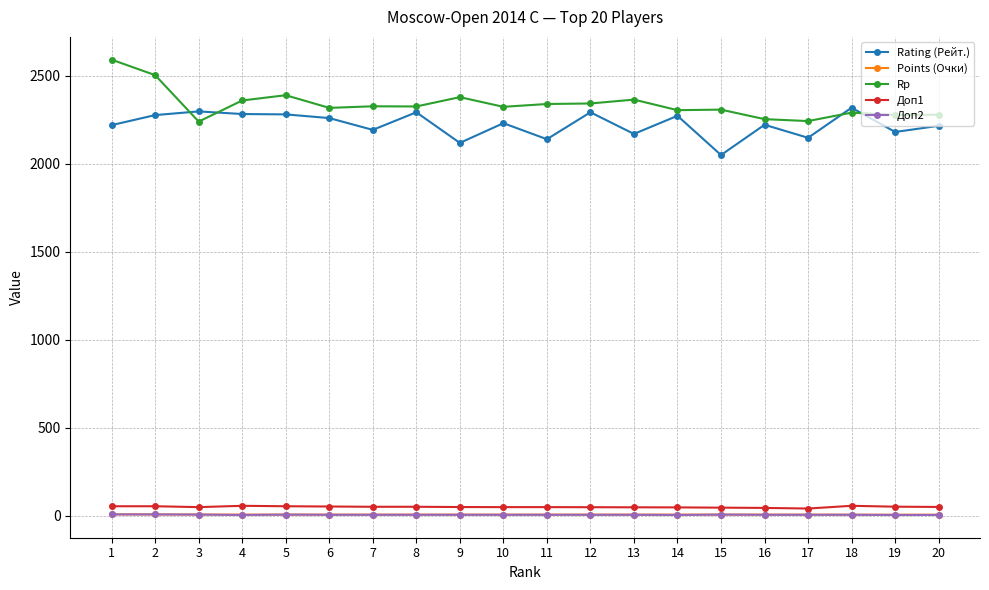

What is the value of the Points (Очки) point at the 14th from the left?

7.0